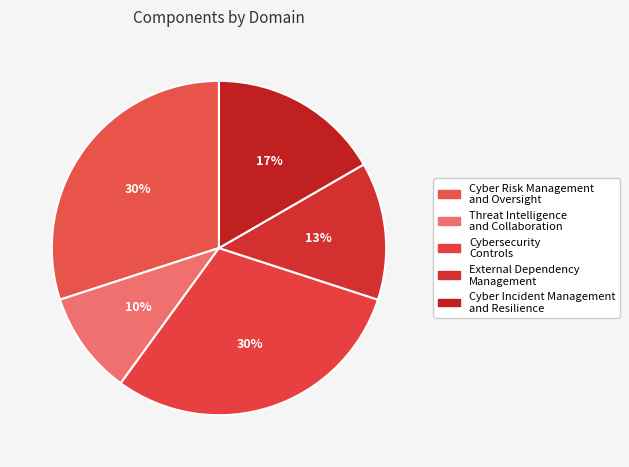

How many segments does this pie chart have?

5